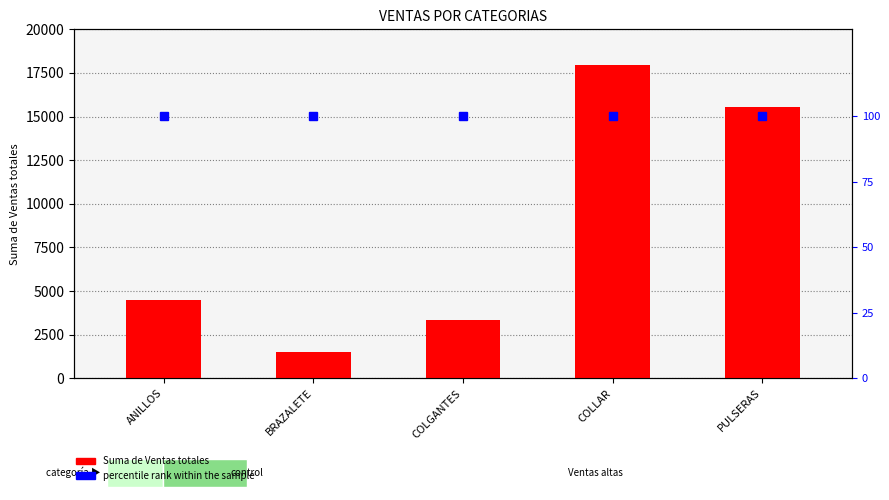

Is the value of Suma de Ventas totales at BRAZALETE greater than the value of percentile rank within the sample at COLLAR?

Yes